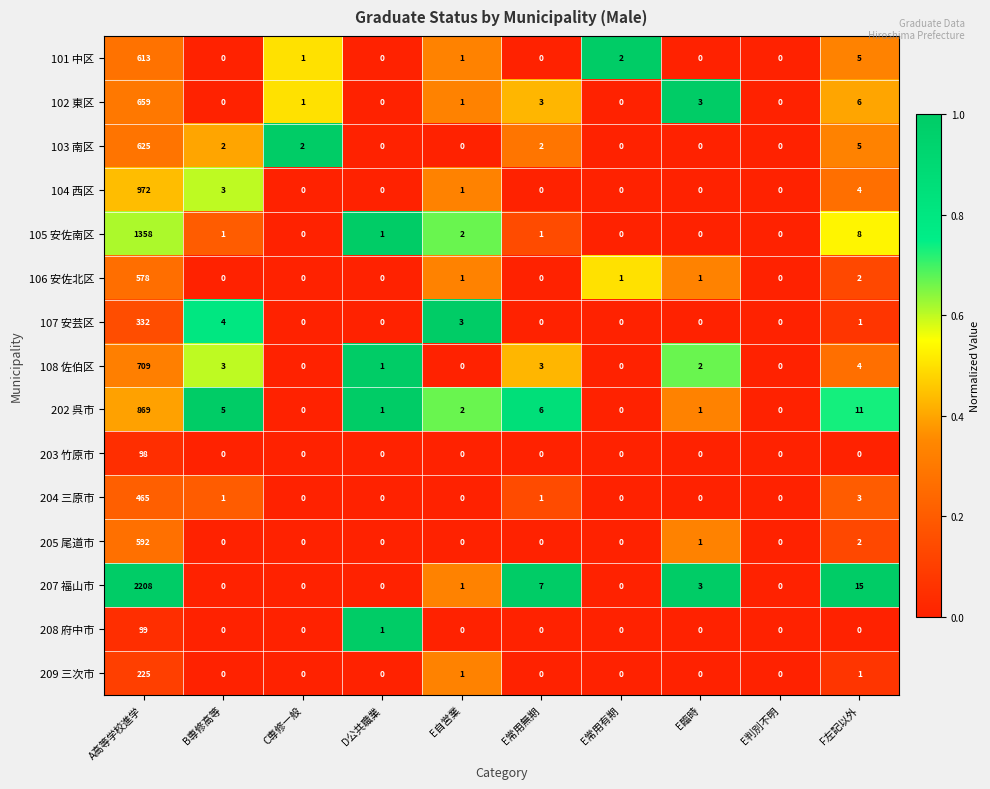

How many values in 102 東区 are above zero?

6